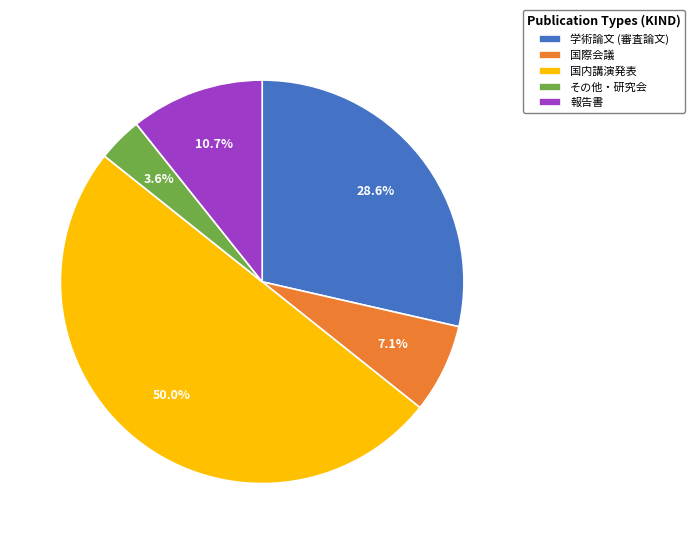

To the nearest percent, what is the average slice percentage?

20%